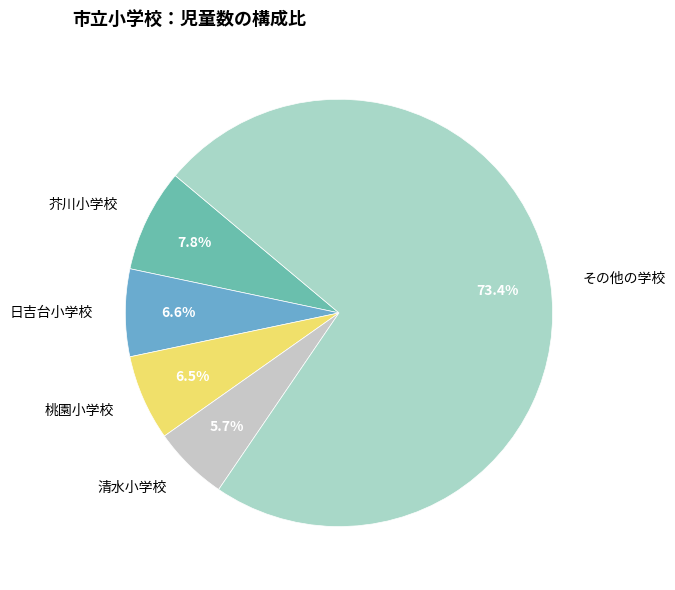

To the nearest percent, what is the average slice percentage?

20%